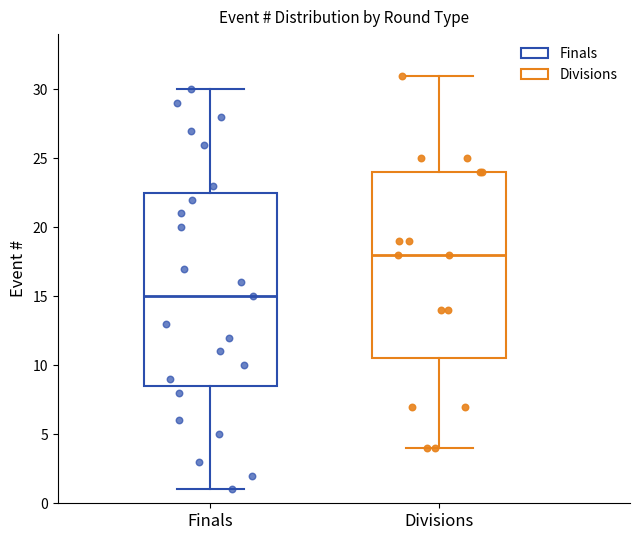

Where does the median line of the box for Finals sit on the y-axis? The values are not printed on the chart, so give them approximately, as read against the axis.

15.0